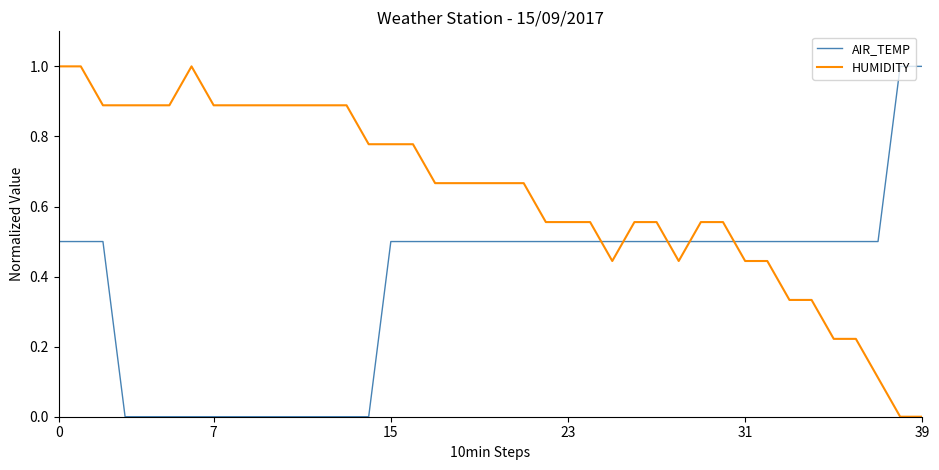

How many lines are shown in the chart?

2